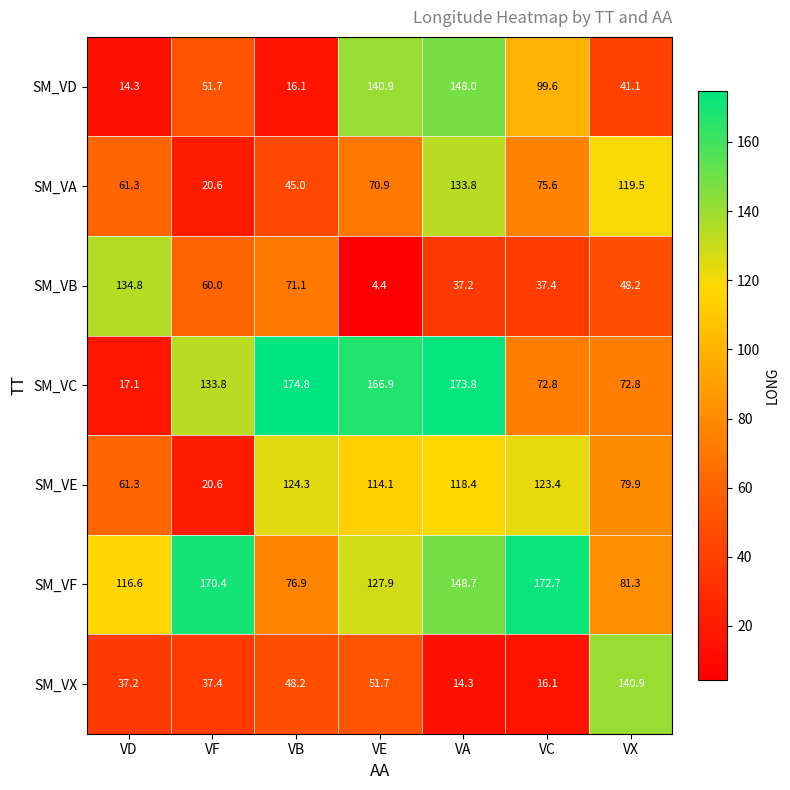

Which category has the lowest value in the SM_VB series?

VE